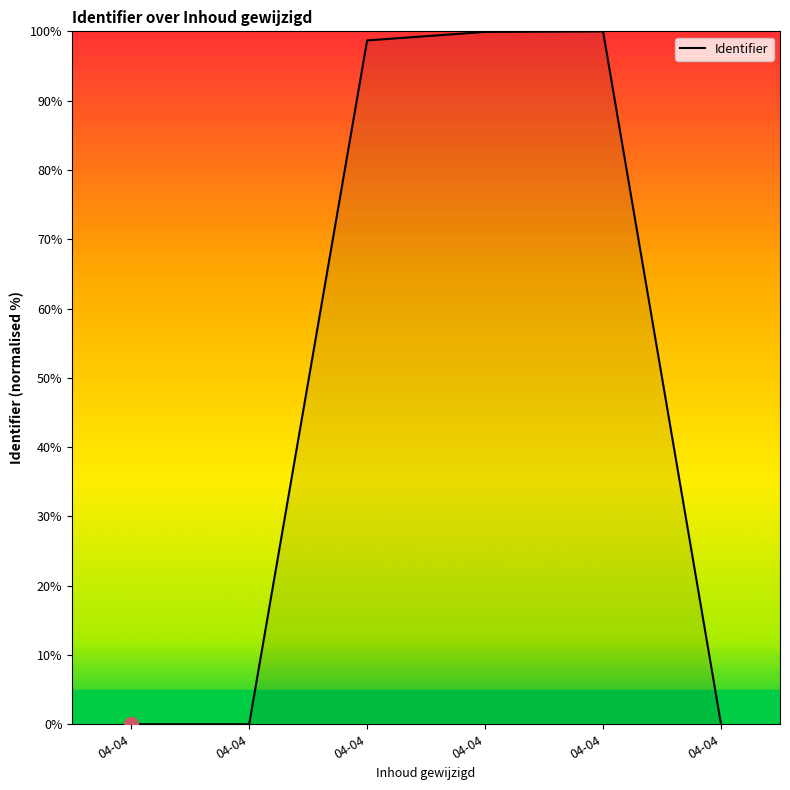

Which category has the lowest value across all series?

04-04